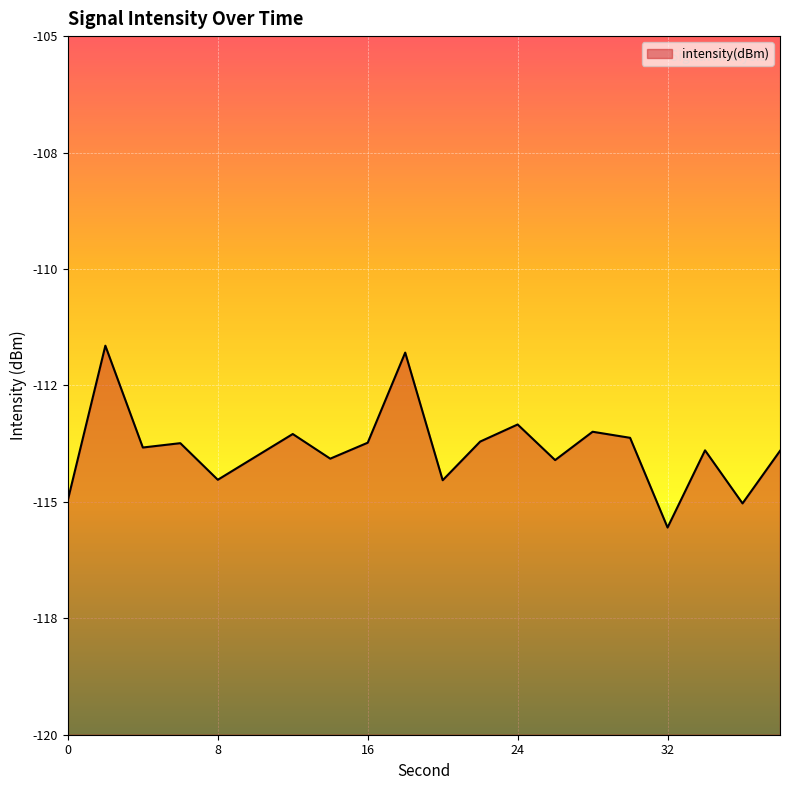

Reading left to right, extract all data points from this chart.

0=-115.0	2=-111.6	4=-113.8	6=-113.7	8=-114.5	10=-114.0	12=-113.5	14=-114.1	16=-113.7	18=-111.8	20=-114.5	22=-113.7	24=-113.3	26=-114.1	28=-113.5	30=-113.6	32=-115.6	34=-113.9	36=-115.0	38=-113.9